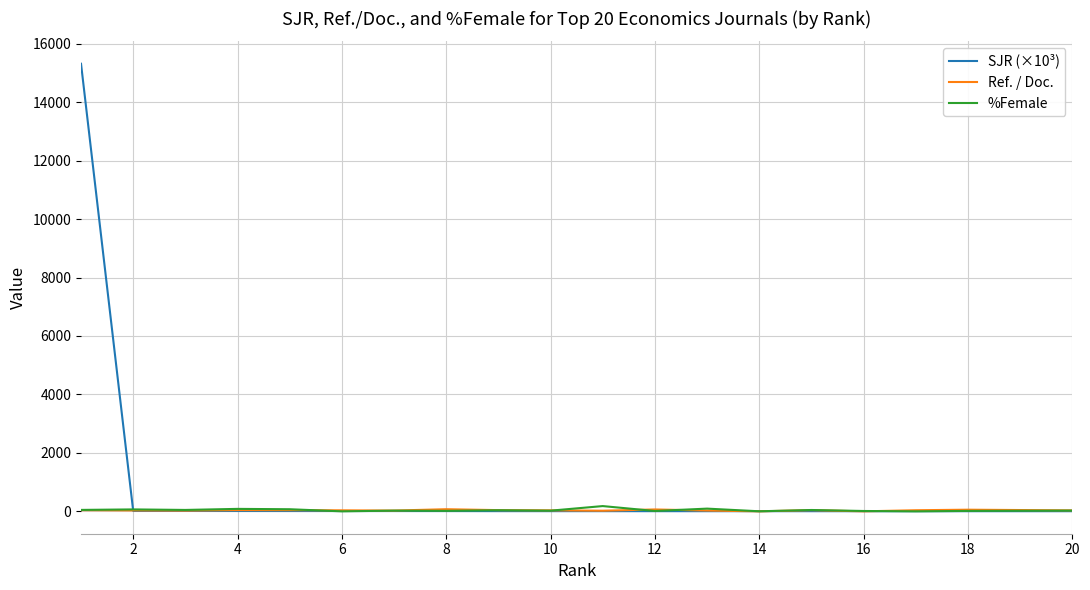

What is the greatest value displayed?

15314.7